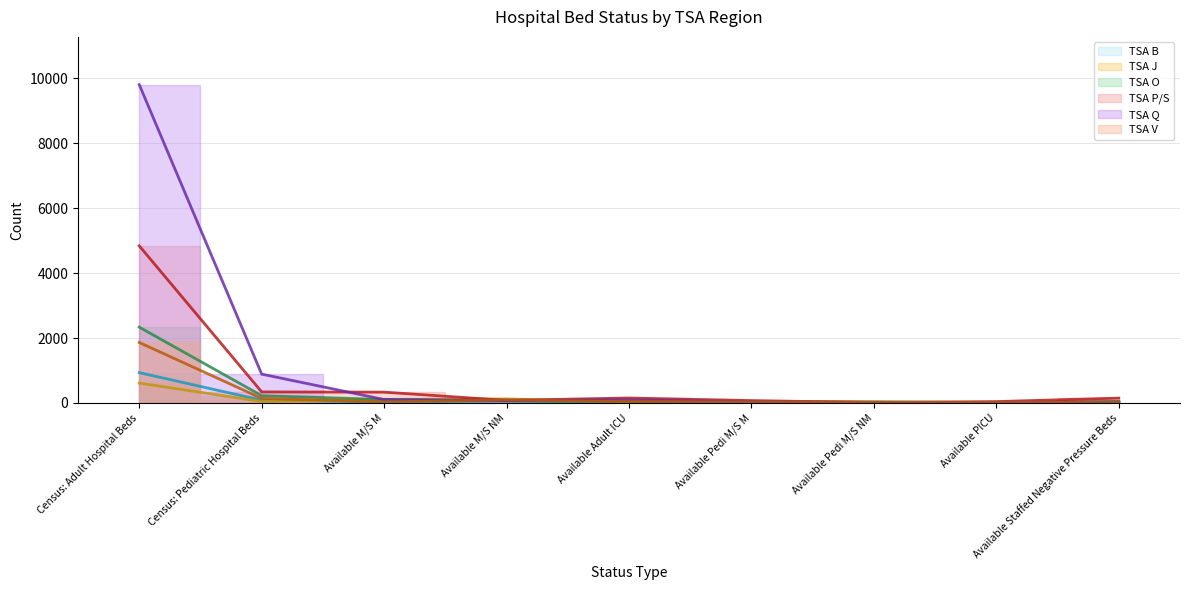

Reading right to left, list all the values displayed in this chart.

TSA B: 34	12	27	5	18	58	28	84	933
TSA J: 34	1	27	32	30	123	109	41	611
TSA O: 40	8	12	10	46	65	105	223	2335
TSA P/S: 148	41	11	72	151	78	332	339	4841
TSA Q: 27	16	17	39	89	73	104	887	9810
TSA V: 20	13	28	32	40	94	31	139	1863